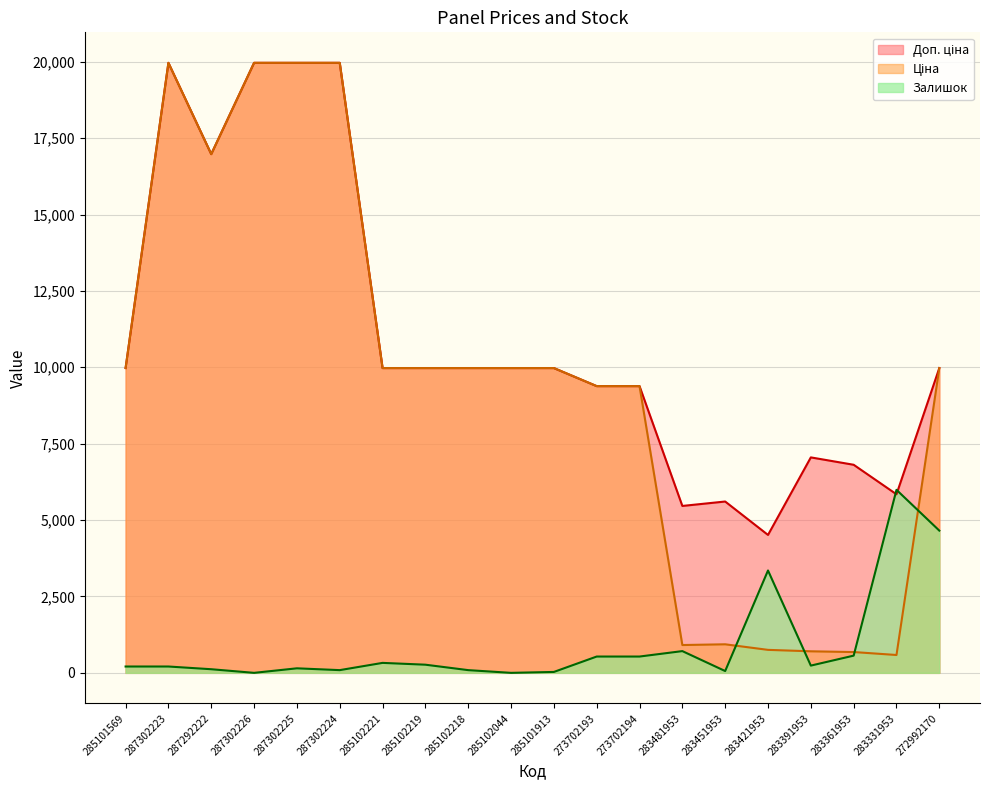

Where is the first local maximum for Залишок?

287302225